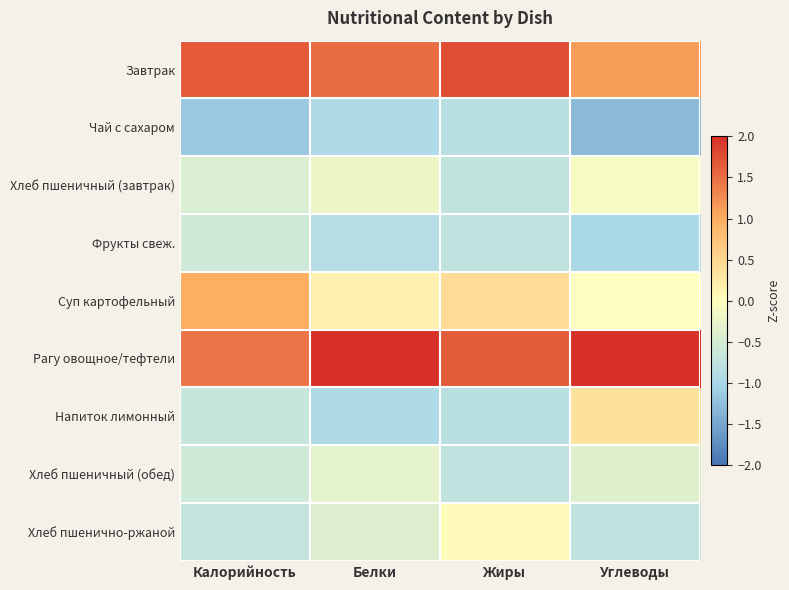

Reading left to right, what are all the values shown in this chart?

Завтрак: Калорийность=1.7	Белки=1.5	Жиры=1.8	Углеводы=1.1
Чай с сахаром: Калорийность=-1.2	Белки=-0.9	Жиры=-0.8	Углеводы=-1.3
Хлеб пшеничный (завтрак): Калорийность=-0.4	Белки=-0.2	Жиры=-0.7	Углеводы=-0.1
Фрукты свеж.: Калорийность=-0.6	Белки=-0.9	Жиры=-0.7	Углеводы=-1.0
Суп картофельный: Калорийность=1.0	Белки=0.2	Жиры=0.4	Углеводы=-0.0
Рагу овощное/тефтели: Калорийность=1.5	Белки=2.0	Жиры=1.6	Углеводы=2.1
Напиток лимонный: Калорийность=-0.7	Белки=-0.9	Жиры=-0.8	Углеводы=0.4
Хлеб пшеничный (обед): Калорийность=-0.6	Белки=-0.3	Жиры=-0.7	Углеводы=-0.4
Хлеб пшенично-ржаной: Калорийность=-0.7	Белки=-0.4	Жиры=0.0	Углеводы=-0.7